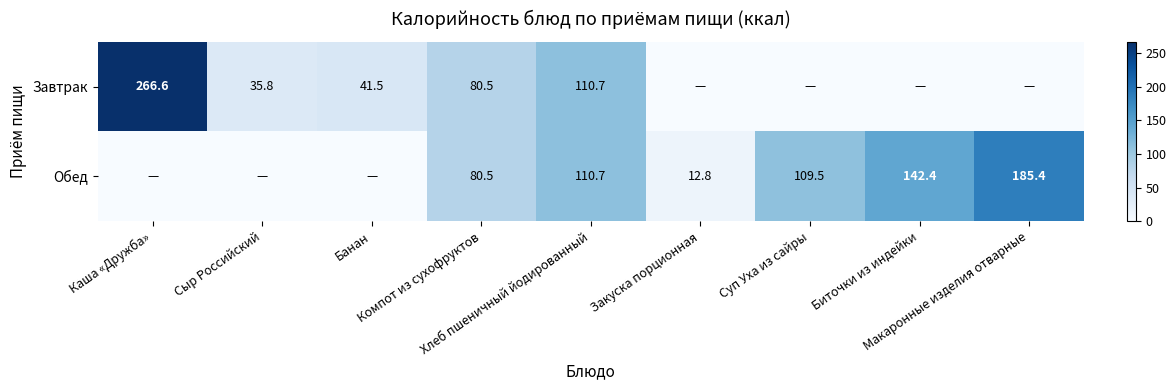

The Завтрак series shows 0.0 at Суп Уха из сайры. True or false?

True